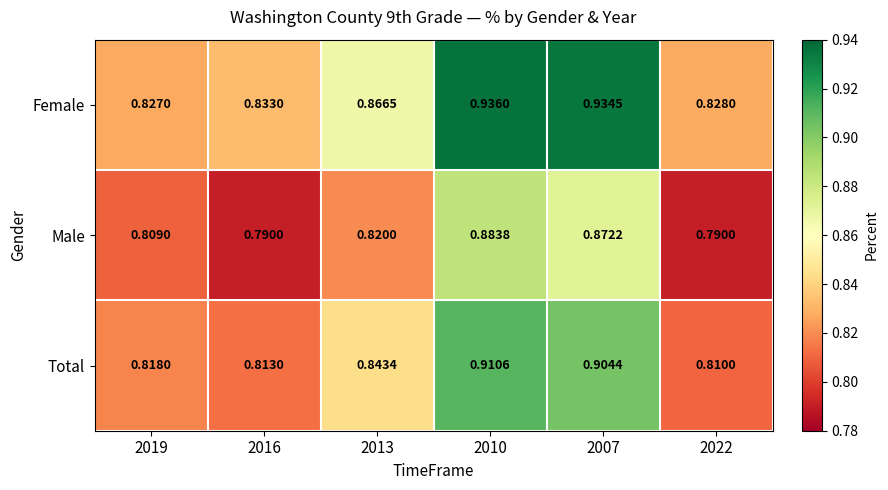

Rank the series by their maximum value, from lowest to highest.

Male, Total, Female